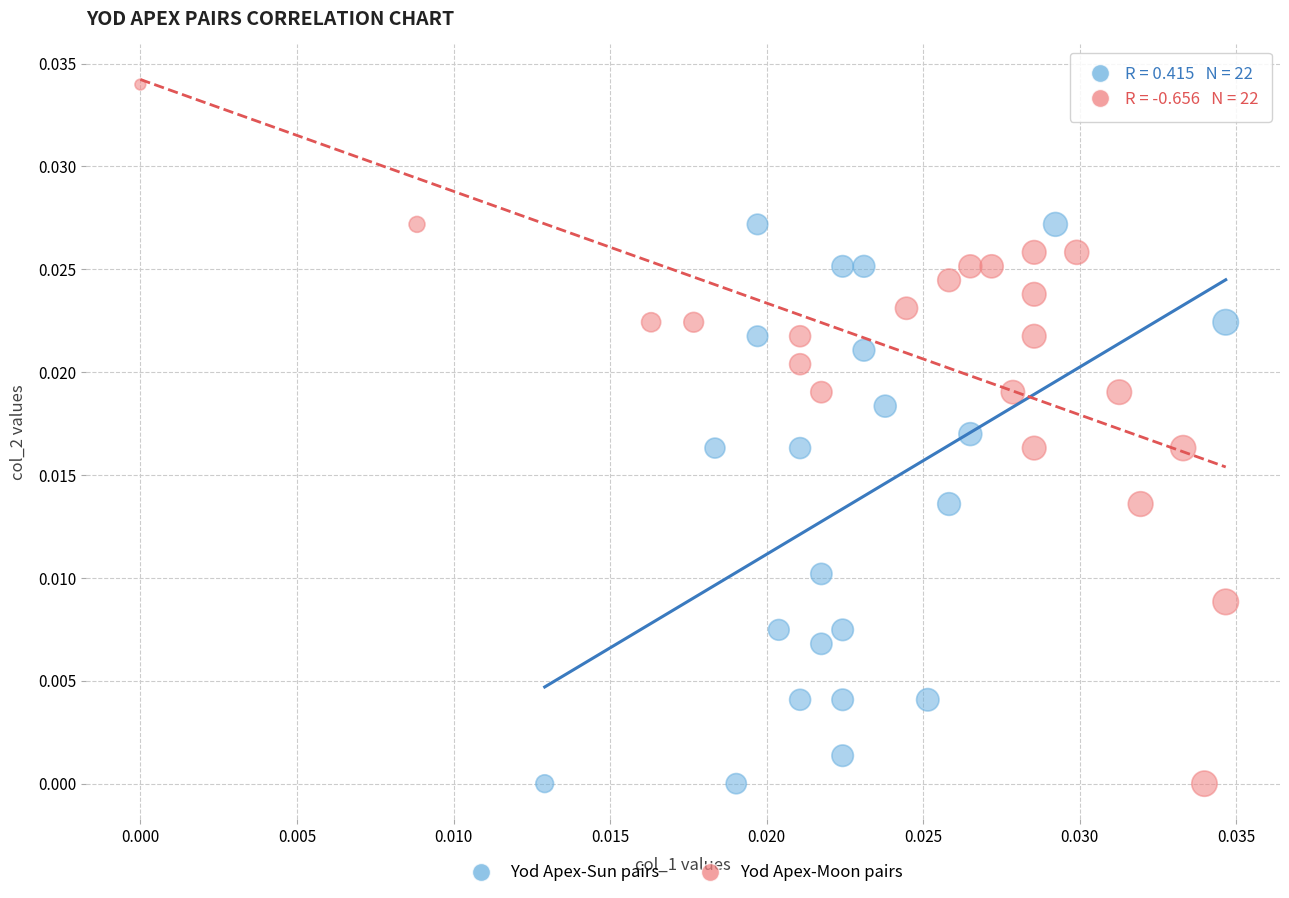

Which series has the largest Y range (max minus min)?

Yod Apex-Moon pairs